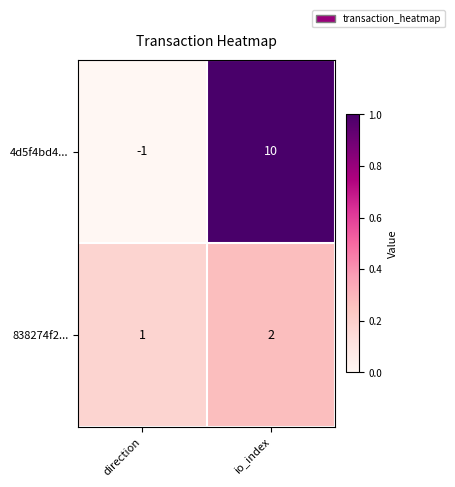

What is the sum of all 4d5f4bd4... values?

9